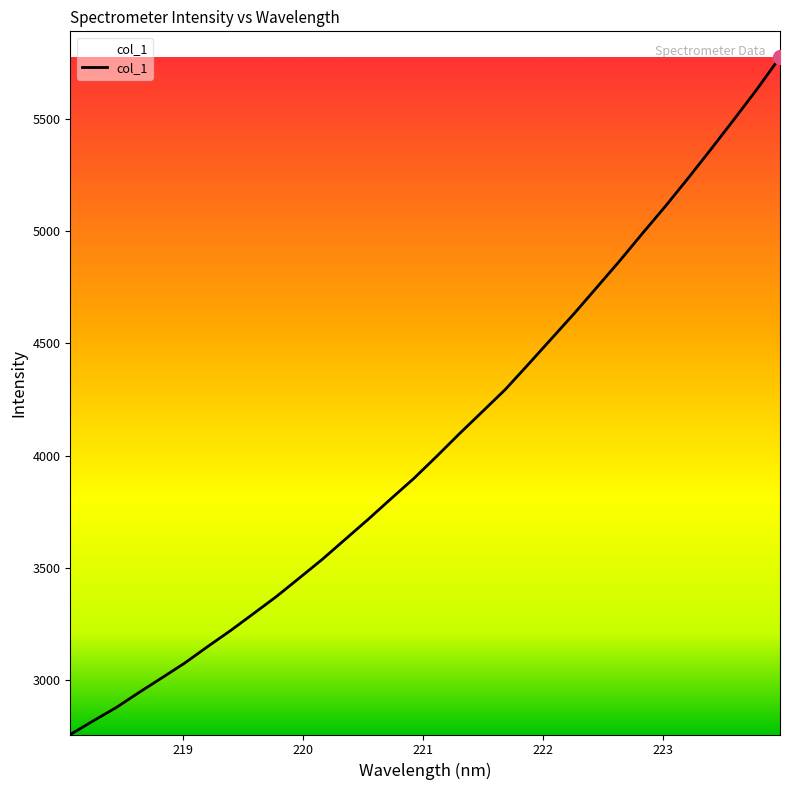

What is the minimum value shown in the chart?

2756.3